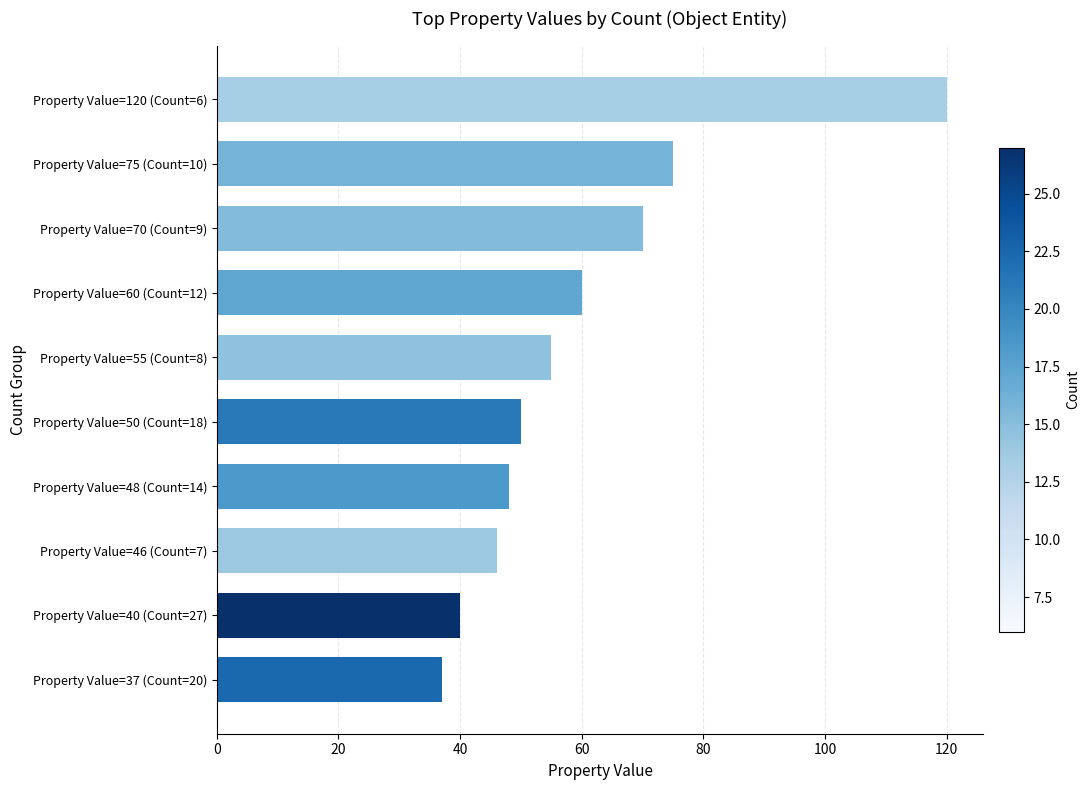

Reading top to bottom, transcribe all the data shown in this chart.

Property Value=120 (Count=6)=120	Property Value=75 (Count=10)=75	Property Value=70 (Count=9)=70	Property Value=60 (Count=12)=60	Property Value=55 (Count=8)=55	Property Value=50 (Count=18)=50	Property Value=48 (Count=14)=48	Property Value=46 (Count=7)=46	Property Value=40 (Count=27)=40	Property Value=37 (Count=20)=37